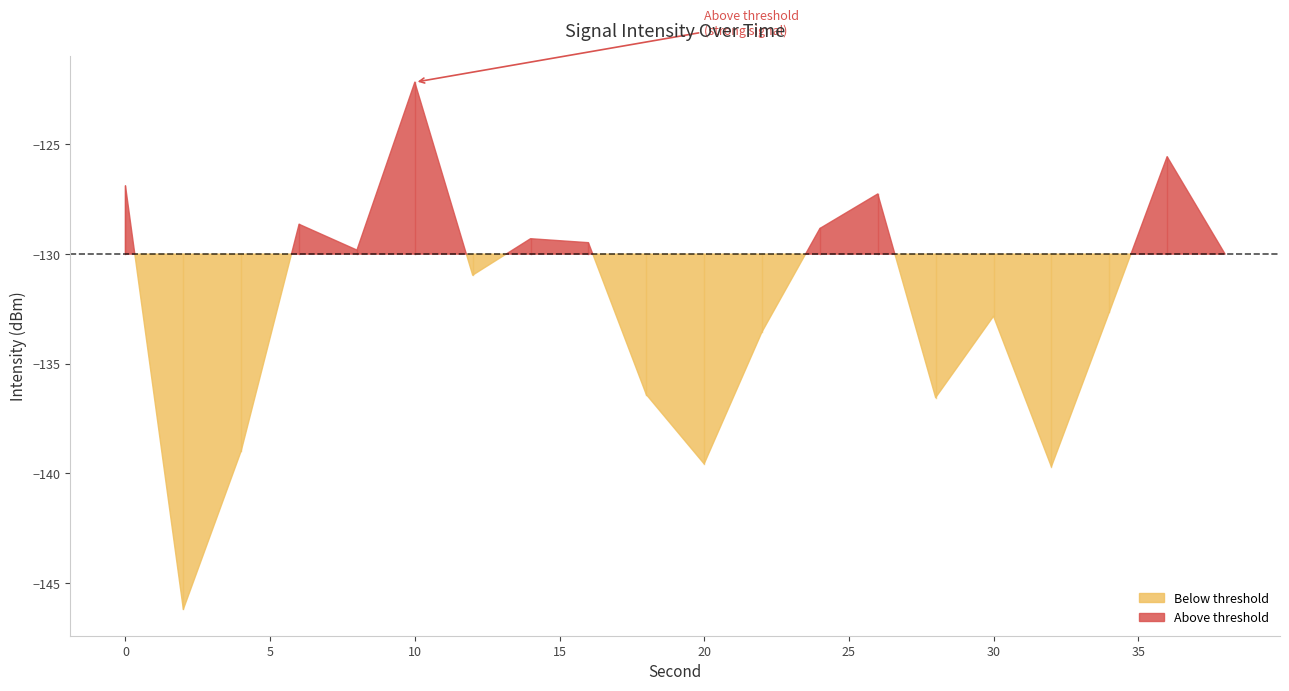

How many values are below -129?

14